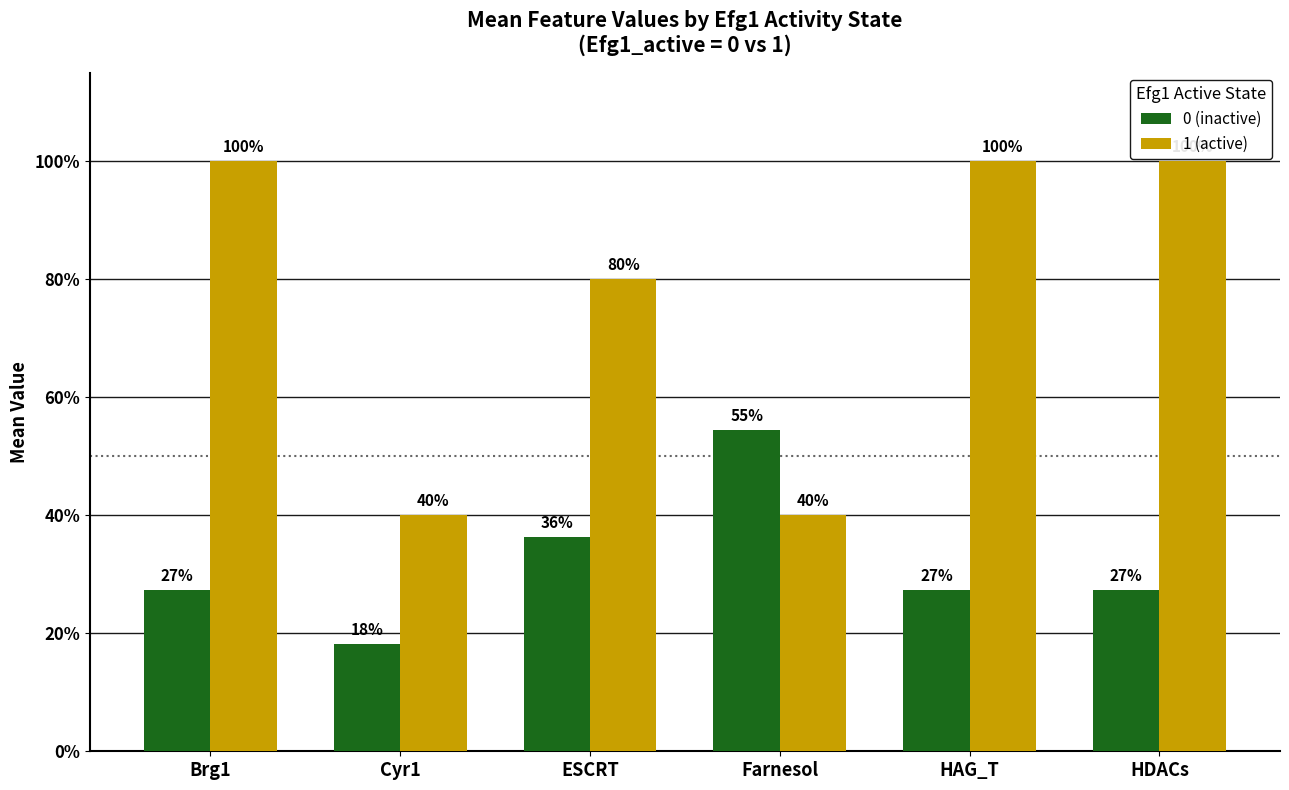

What are all the series names shown in the legend?

0 (inactive), 1 (active)